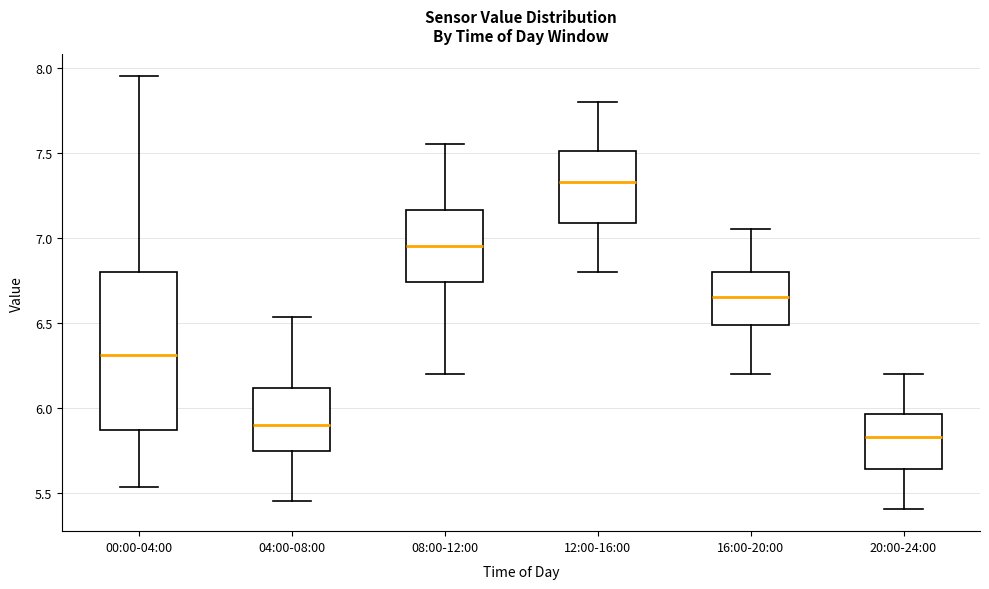

Where does the median line of the box for 00:00-04:00 sit on the y-axis? The values are not printed on the chart, so give them approximately, as read against the axis.

6.30